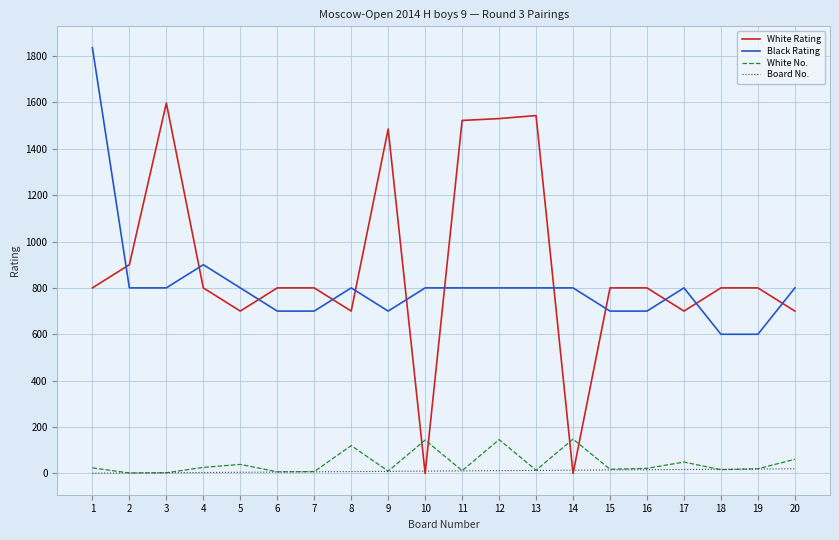

The value of White No. at 12 is 146. True or false?

True